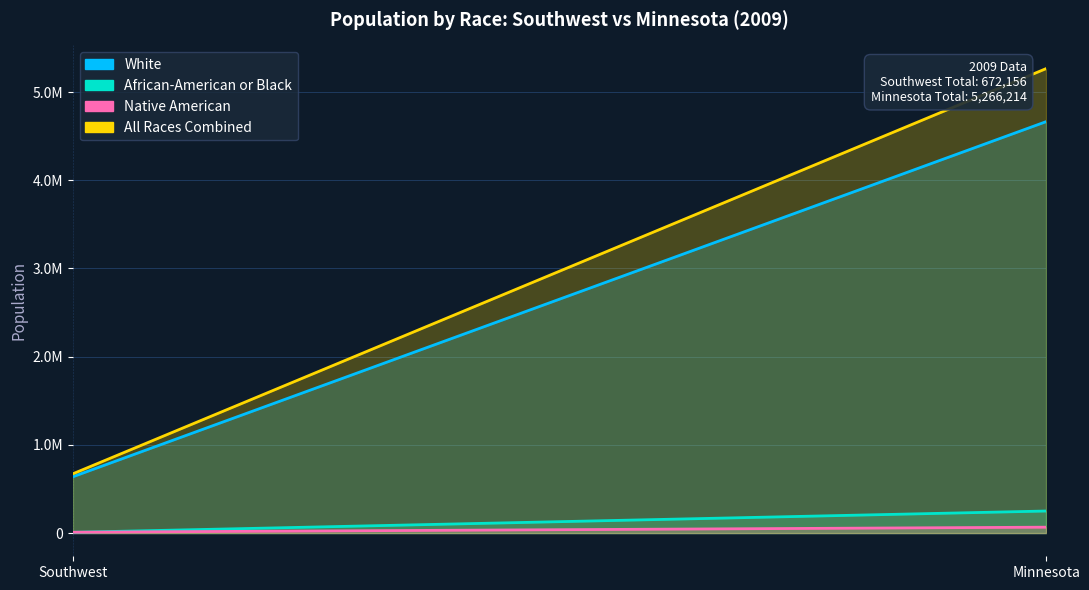

Which series has the widest spread of values?

All Races Combined